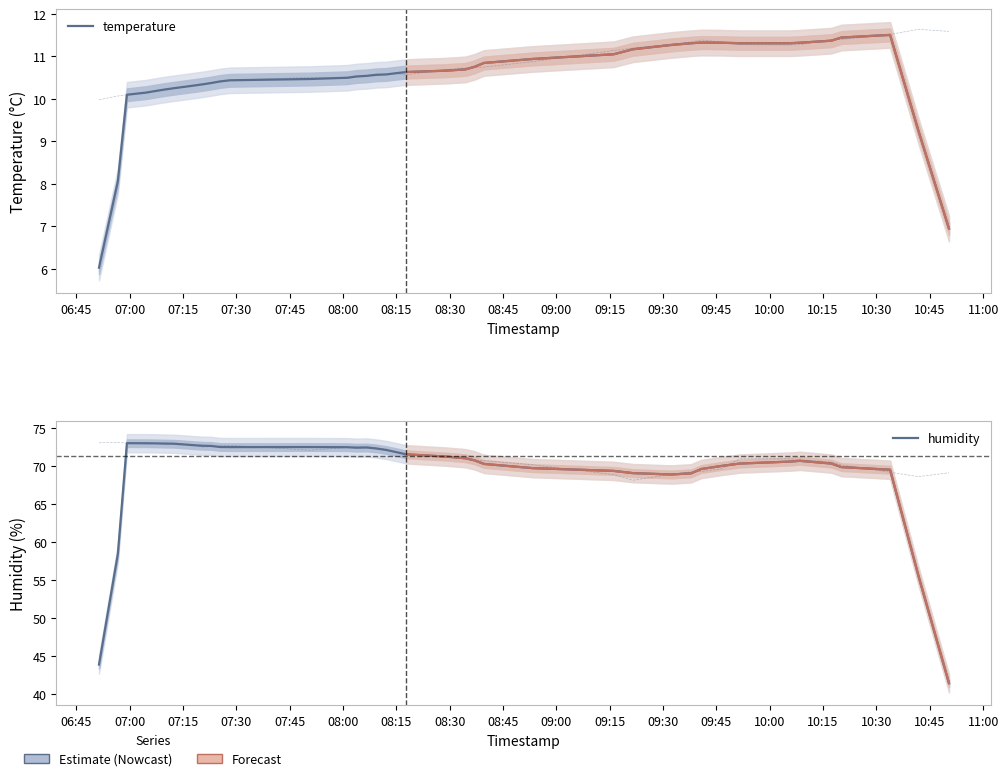

At which category does humidity reach its first local peak?

07:15